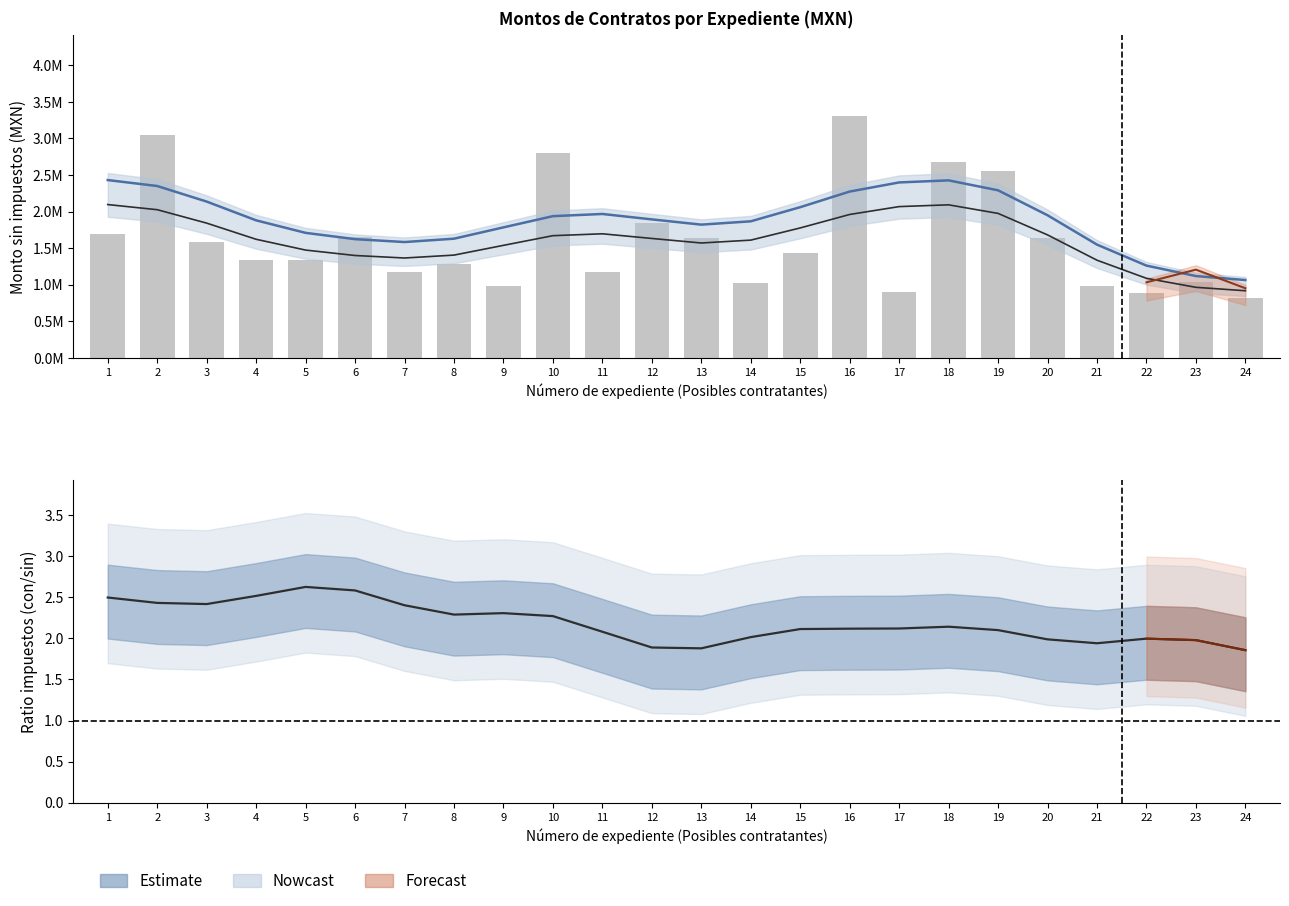

Which has a higher value, 19 or 9?

19